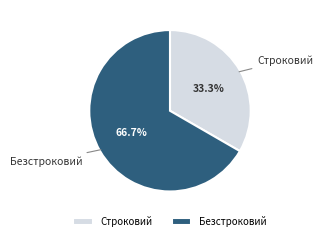

How many slices are in this pie chart?

2